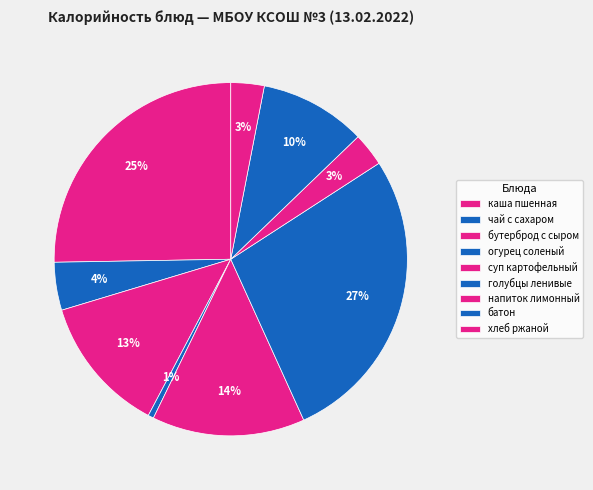

How many slices are in this pie chart?

9